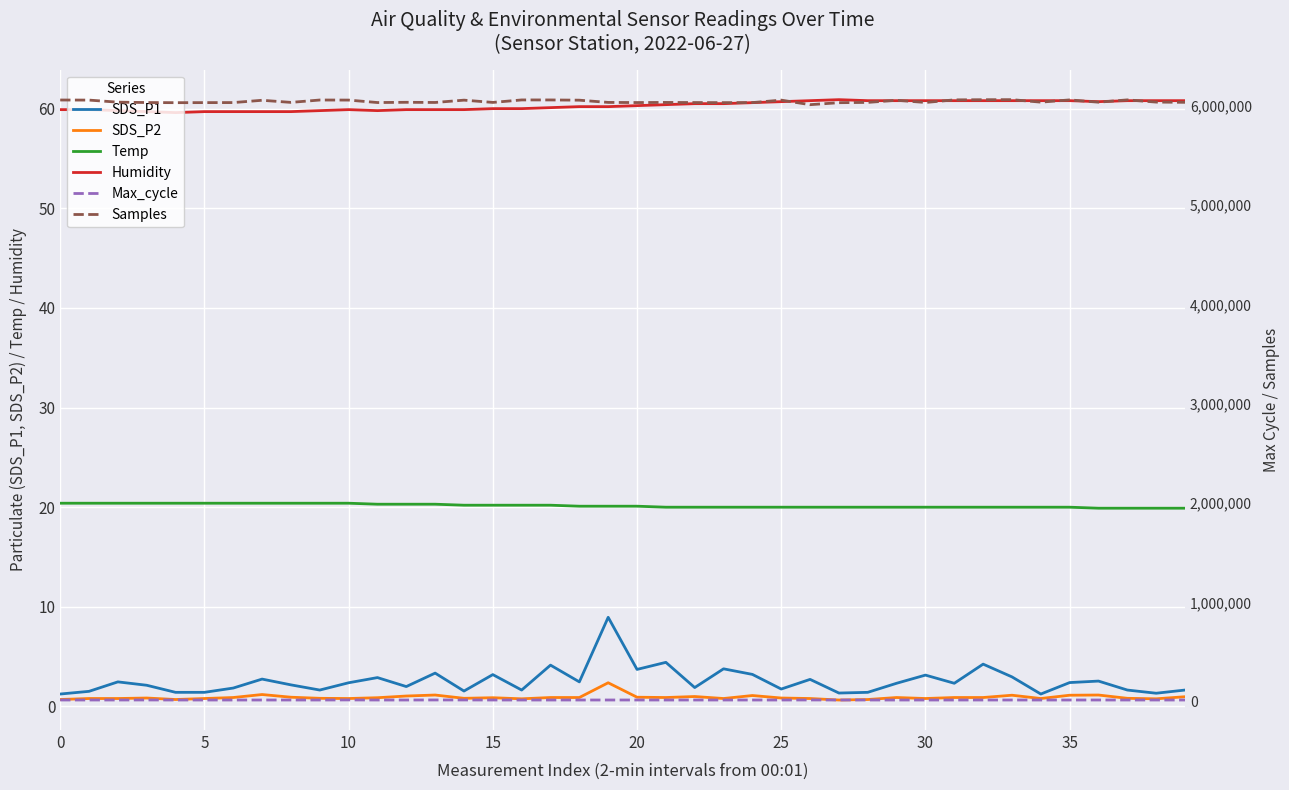

True or false: SDS_P1 and Samples intersect in this chart.

False